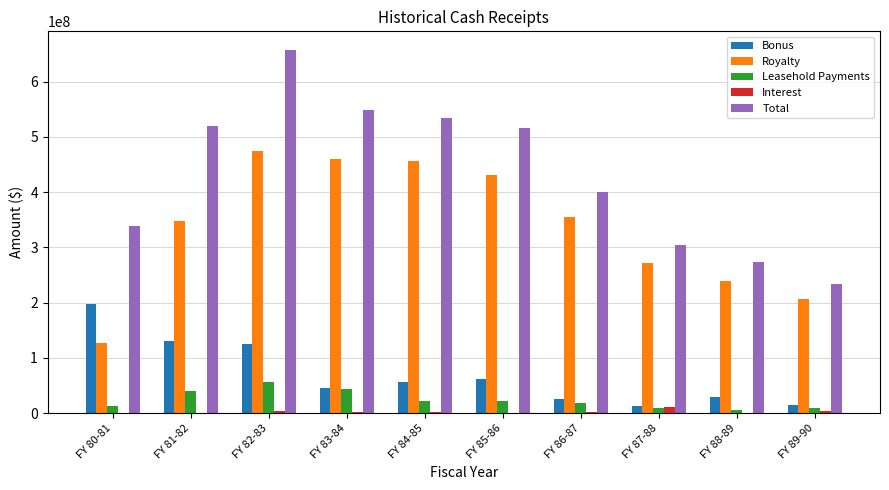

At which category is the sum across all series the highest?

FY 82-83